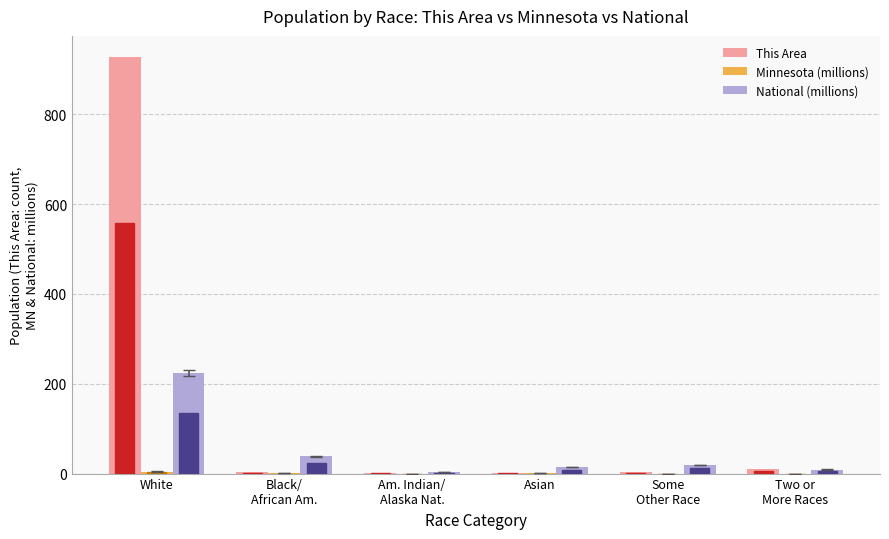

Which label corresponds to the largest value in the chart?

White